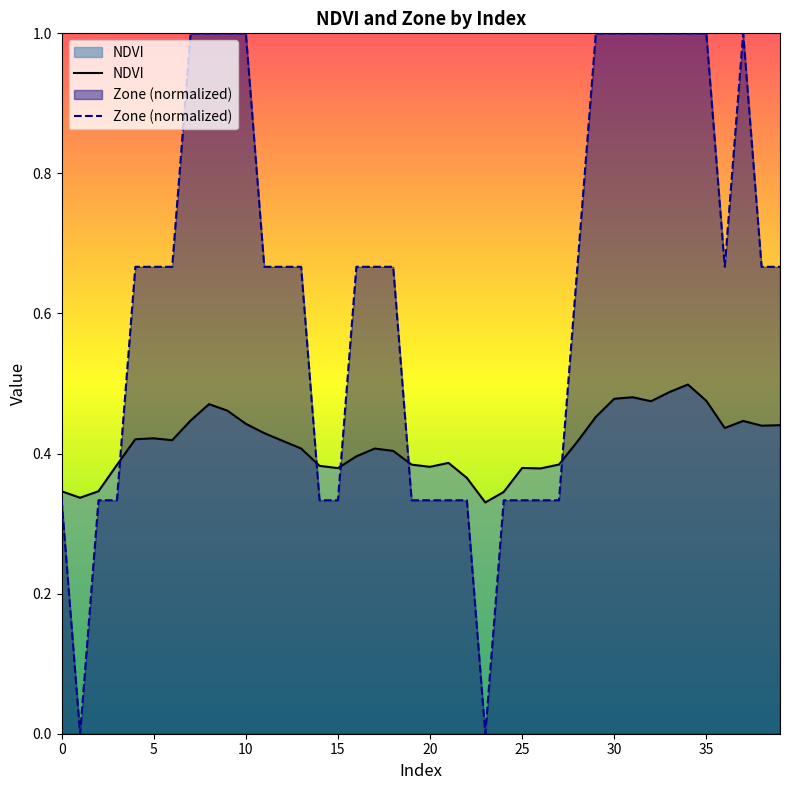

In Zone, how many points are lower than both neighbors (excluding endpoints)?

3